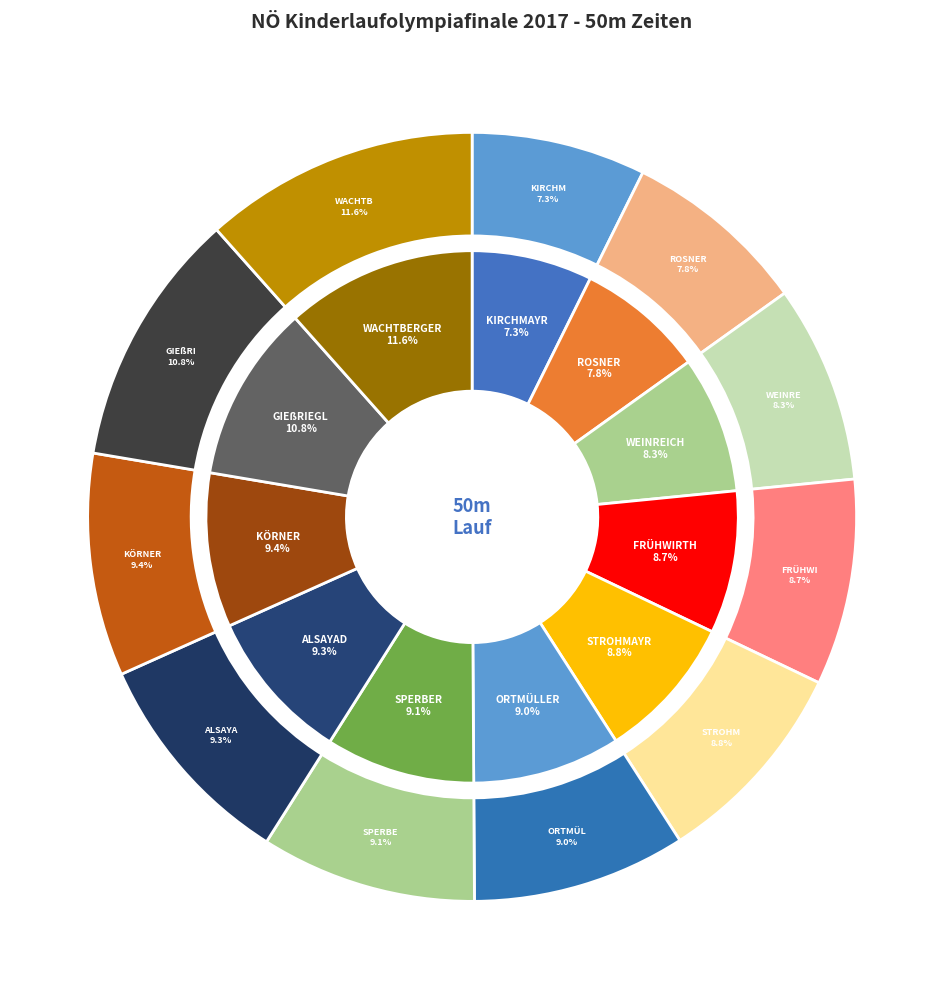

Rank the categories by value from highest to lowest.

WACHTBERGER Julia, GIEßRIEGL Lena, KÖRNER Coleen, ALSAYAD Cham, SPERBER Laura, ORTMÜLLER Anna, STROHMAYR Nicole, FRÜHWIRTH Lisa, WEINREICH Theresa, ROSNER Kathrin, KIRCHMAYR Mia